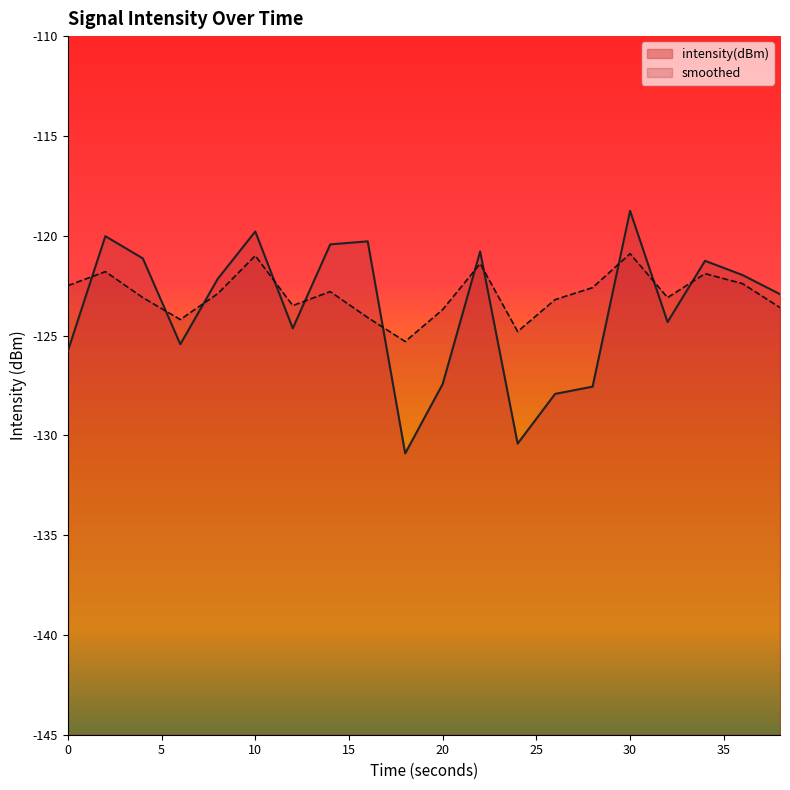

True or false: smoothed and intensity(dBm) intersect in this chart.

True